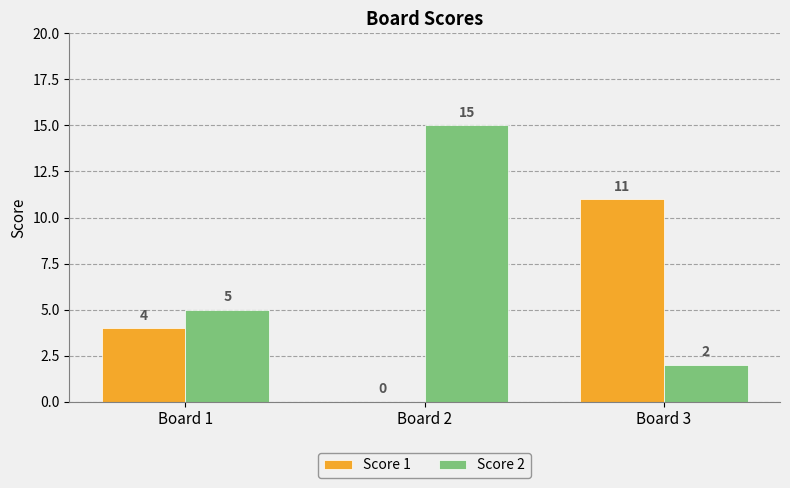

Reading right to left, list all the values displayed in this chart.

Score 1: Board 3=11	Board 2=0	Board 1=4
Score 2: Board 3=2	Board 2=15	Board 1=5